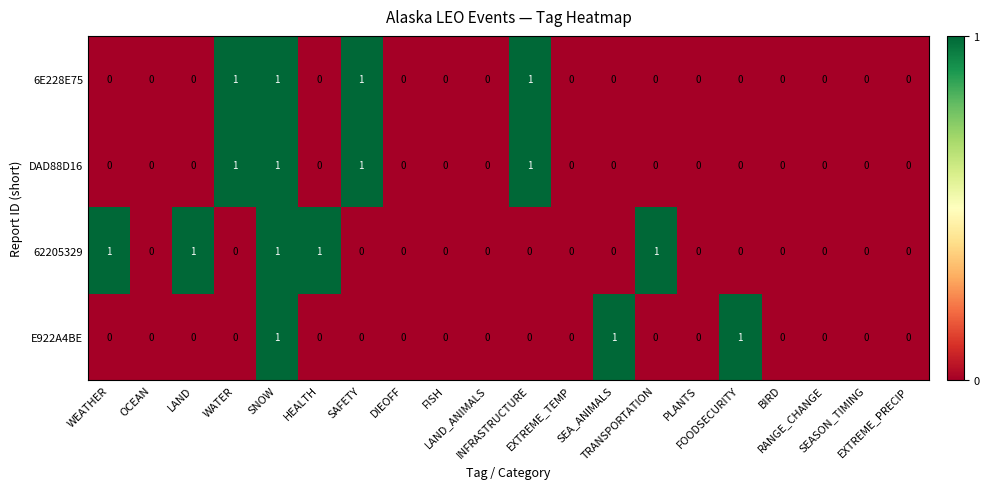

How many 62205329 values are between 0 and 1?

20